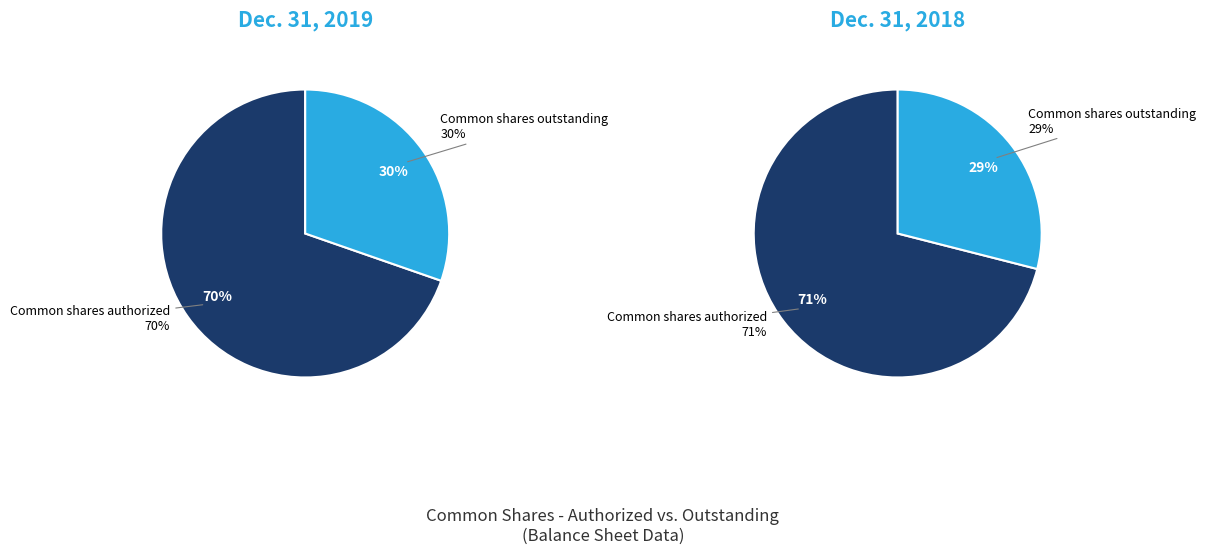

Which slice is the largest?

Common shares authorized